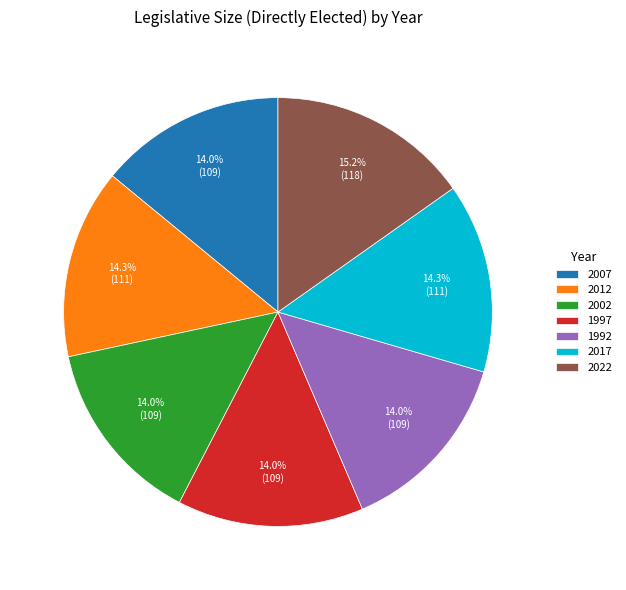

What is the ratio of the value at 1997 to the value at 2022?

0.9